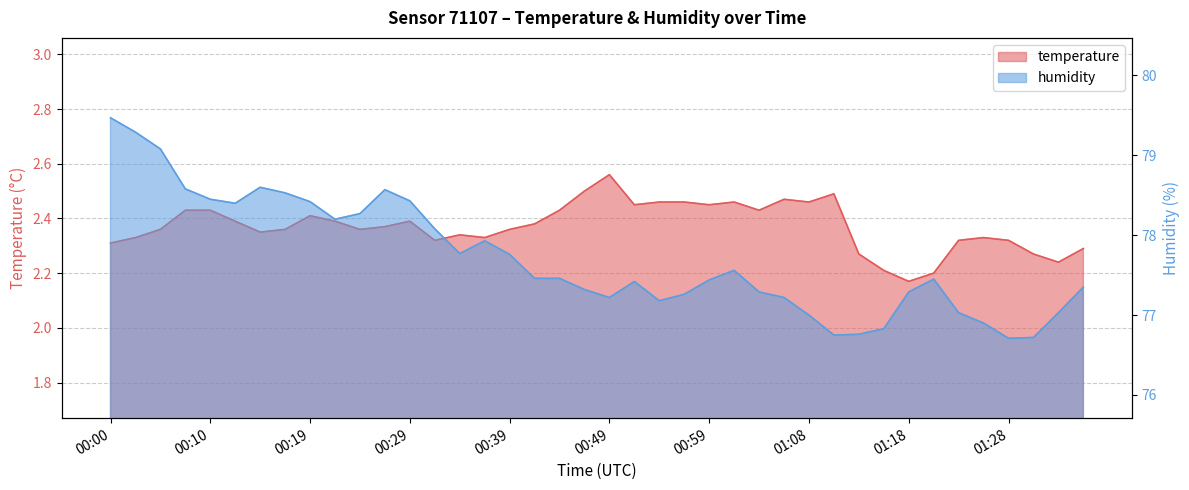

Does the chart display data point markers on the line(s)?

No